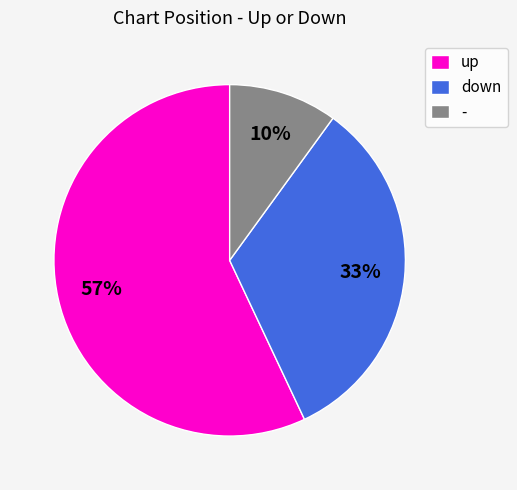

Do - and up together represent more than half of the pie?

Yes